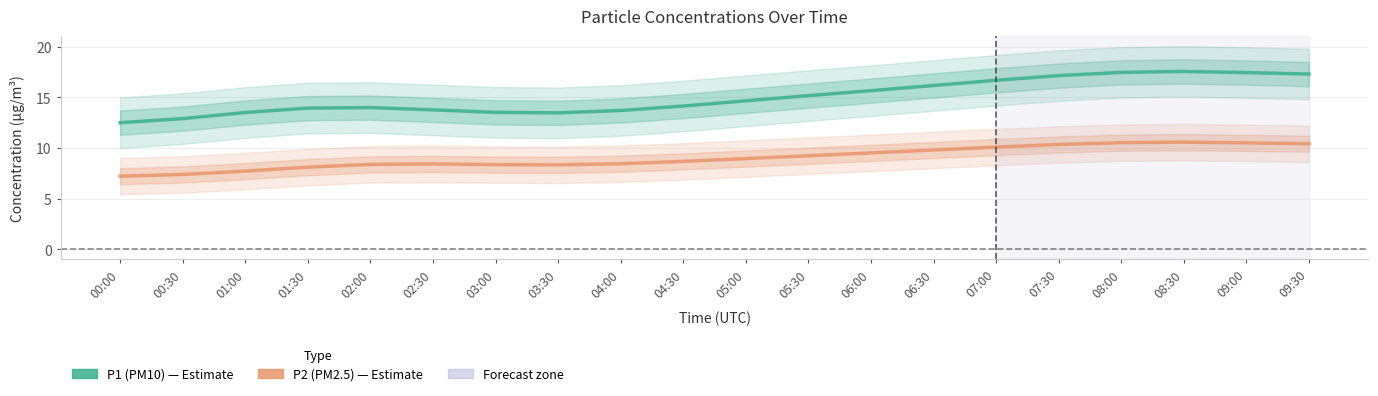

What is the sum of all P2 (PM2.5) values?

181.0